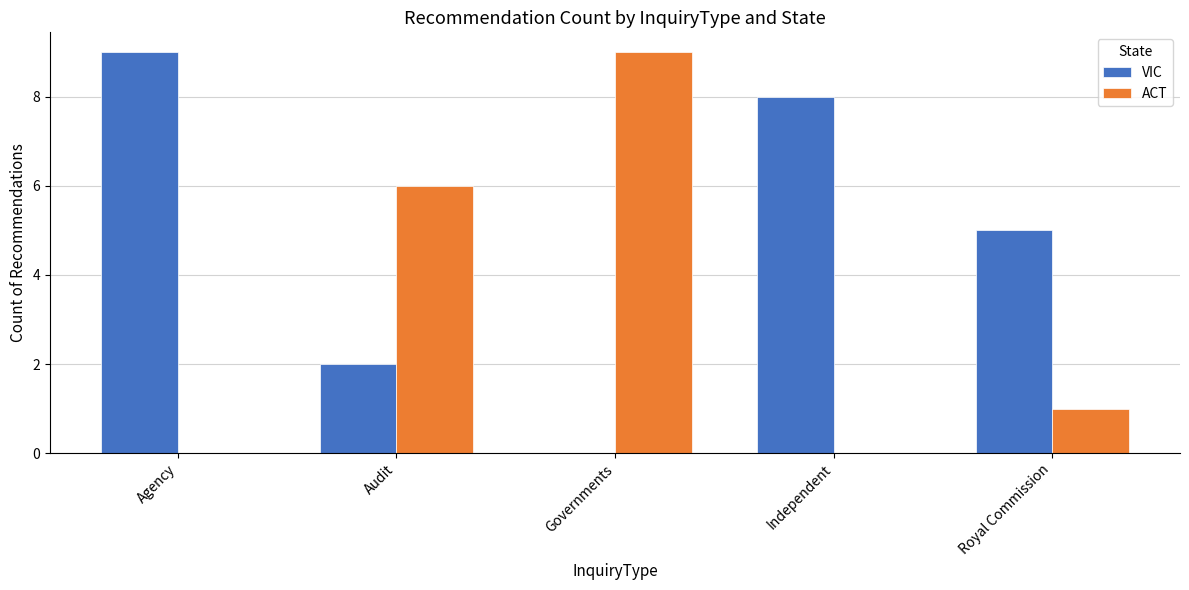

At which label does ACT reach its peak?

Governments